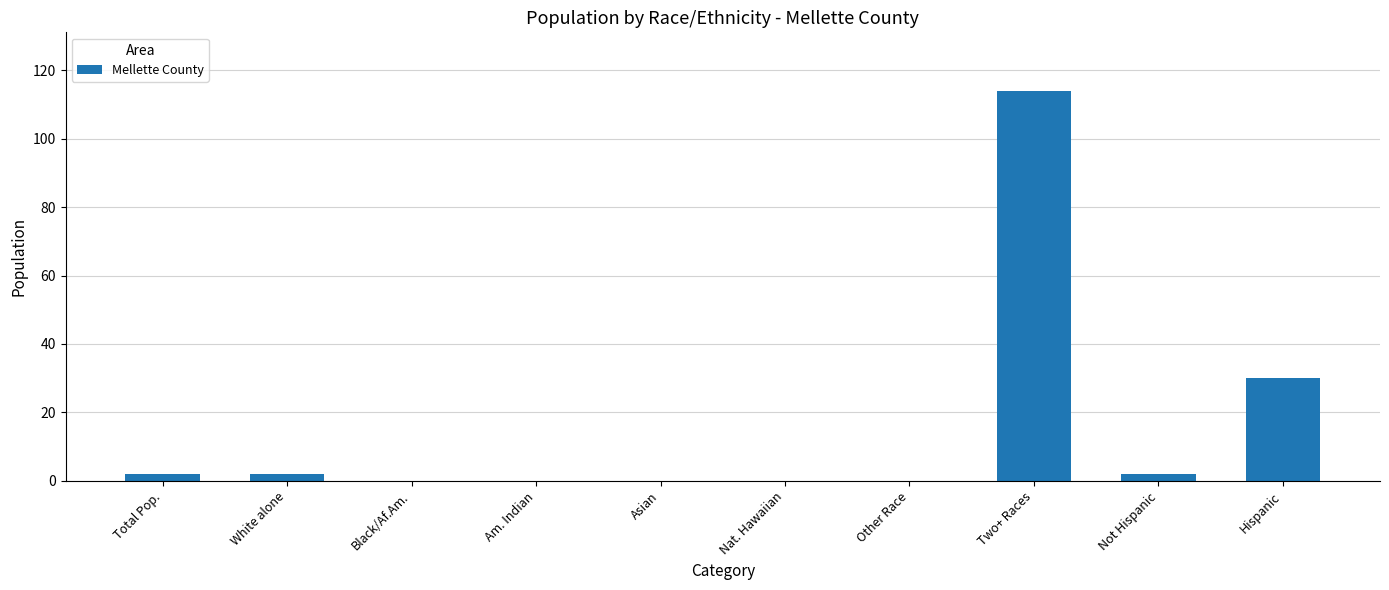

Where is the data nearest to the value 57?

Hispanic